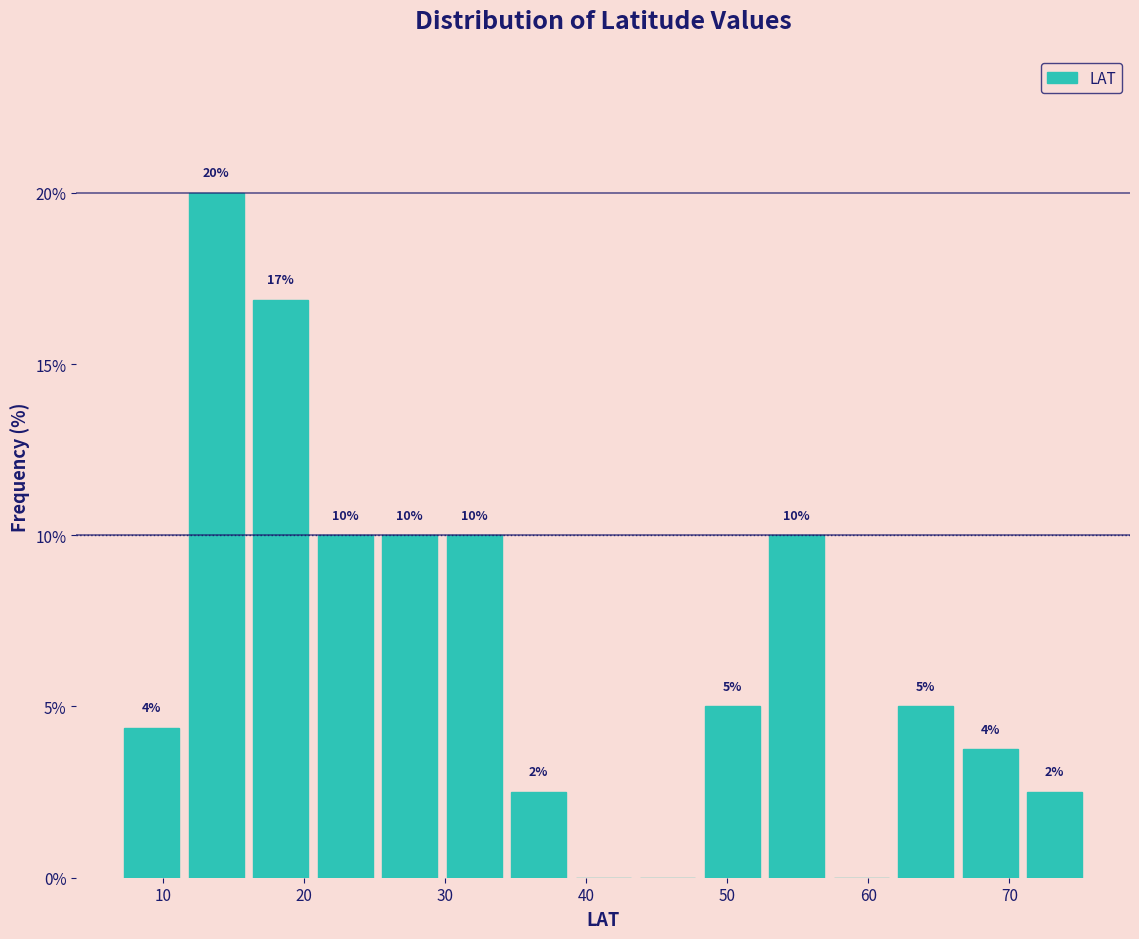

Which range on the x-axis has the tallest bar?

11 to 16